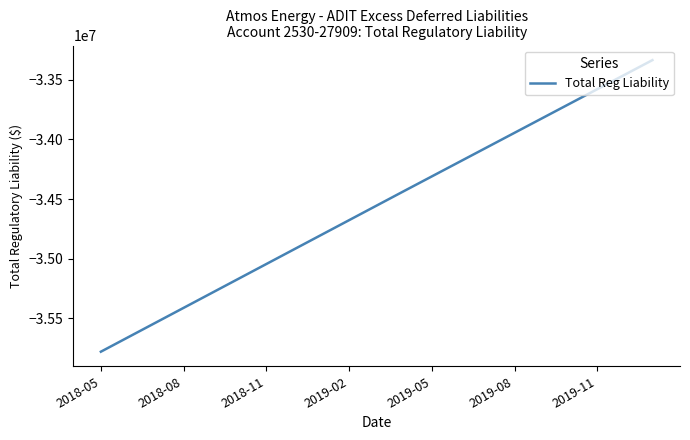

What is the difference between the maximum and minimum values?

2446455.0